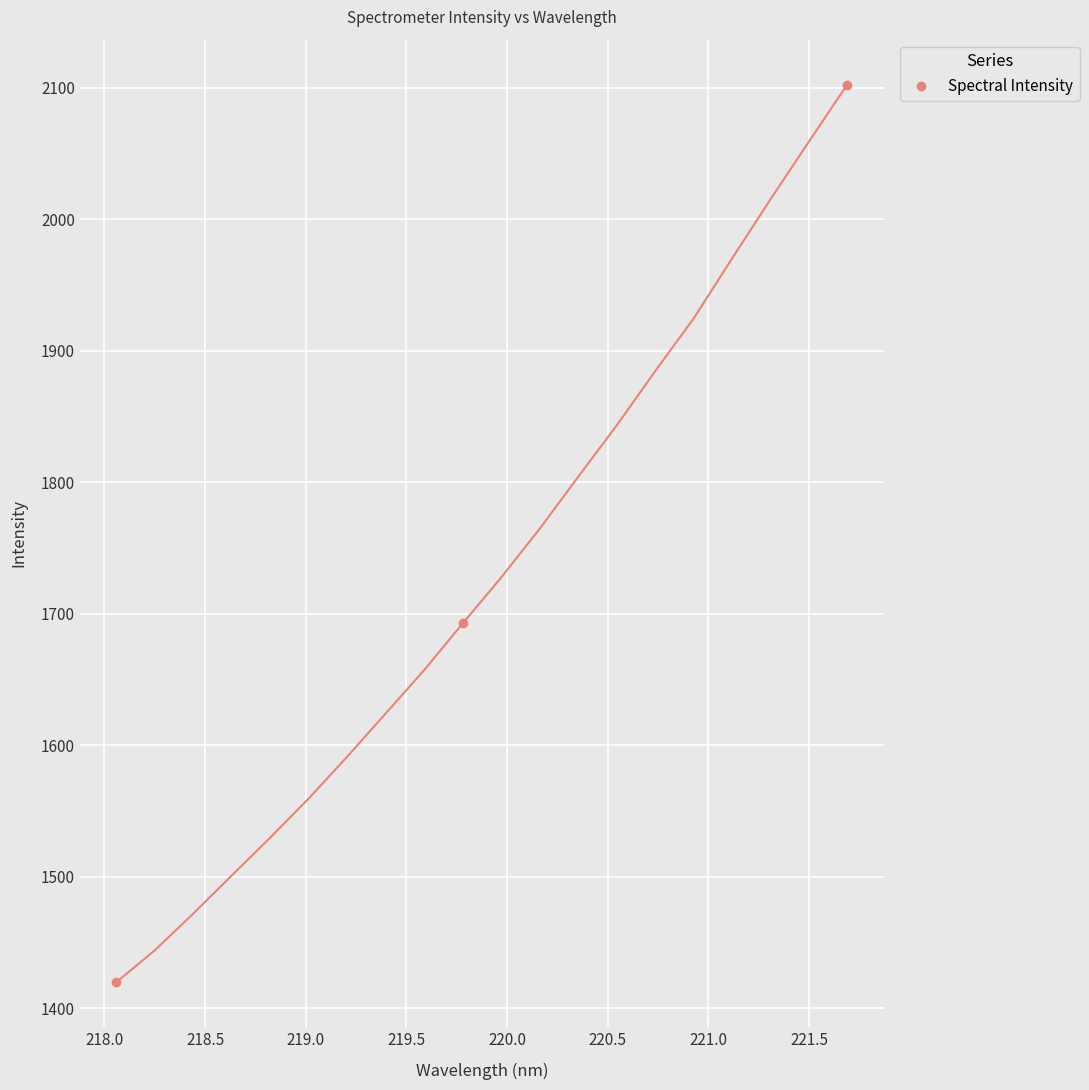

What is the value of the Spectral Intensity point at the 3rd from the left?

2102.4